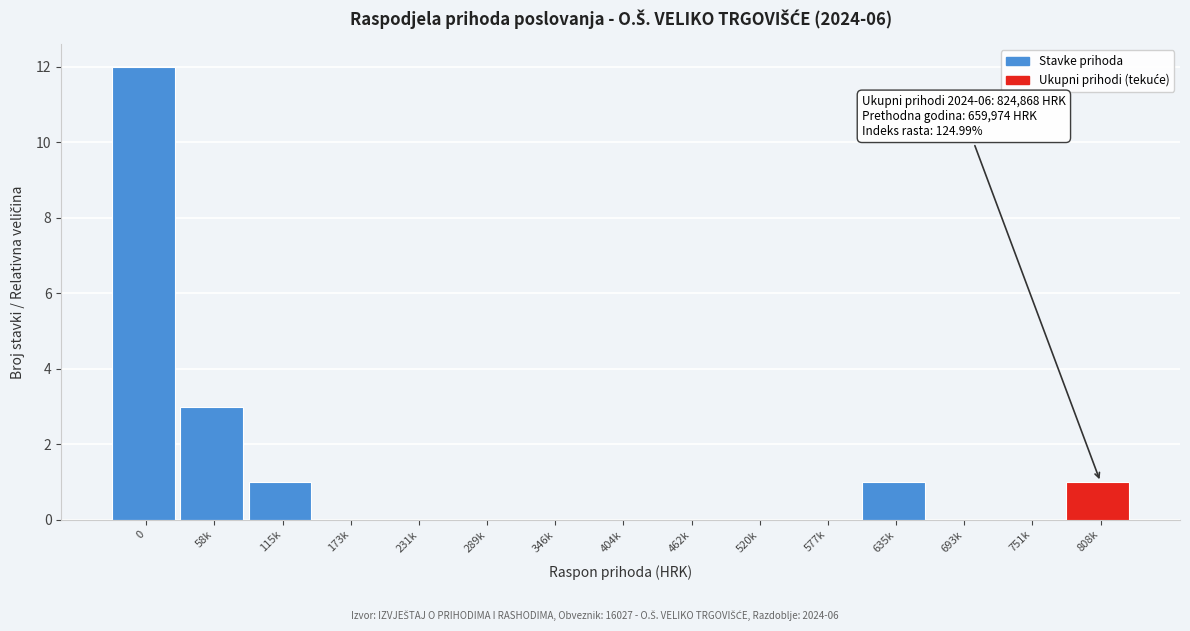

Reading right to left, list all the values displayed in this chart.

808k=1	751k=0	693k=0	635k=1	577k=0	520k=0	462k=0	404k=0	346k=0	289k=0	231k=0	173k=0	115k=1	58k=3	0=12